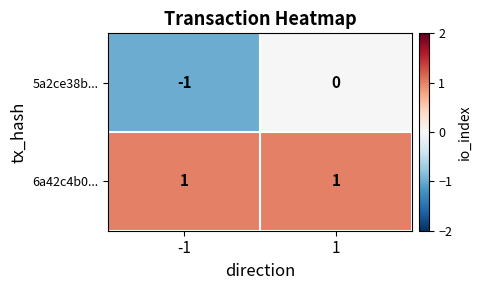

Rank the series by their maximum value, from lowest to highest.

5a2ce38b..., 6a42c4b0...